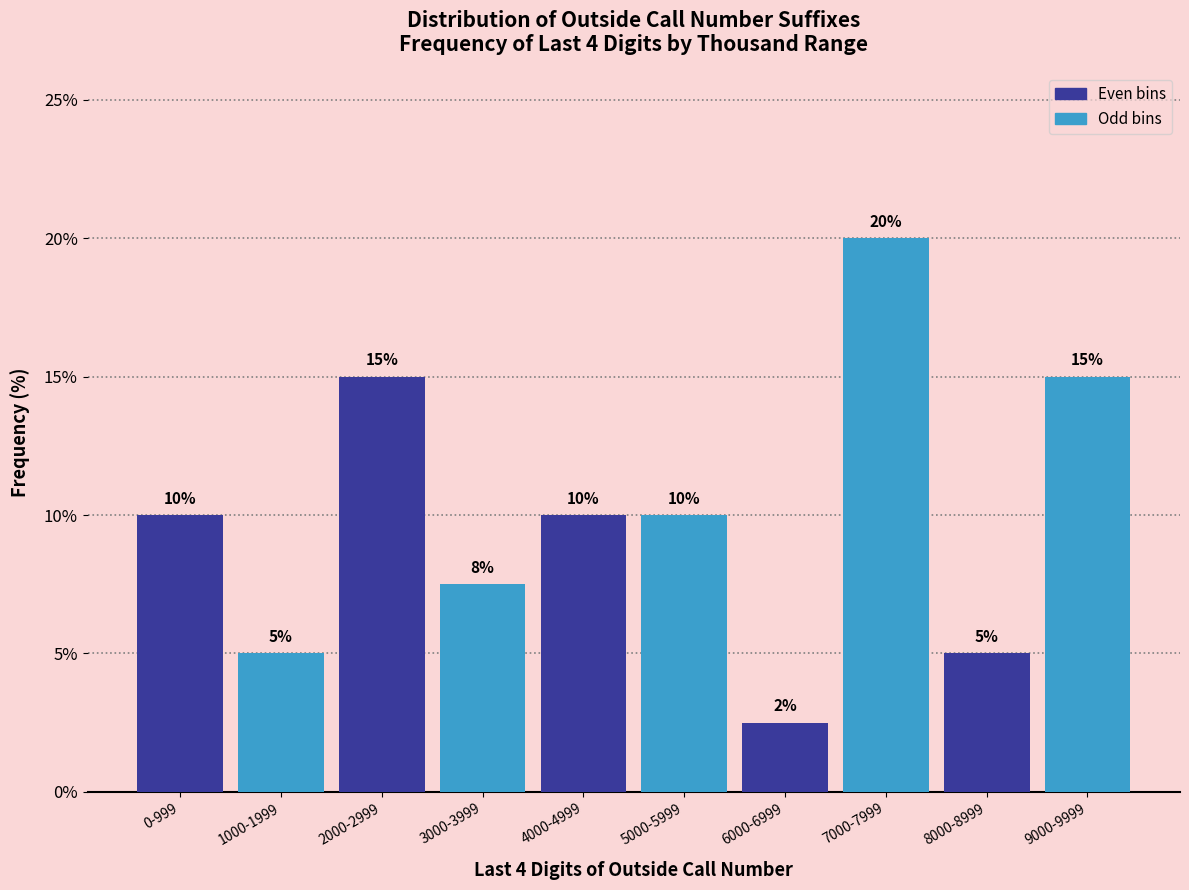

What is the ratio of the value at 1000-1999 to the value at 2000-2999?

0.3